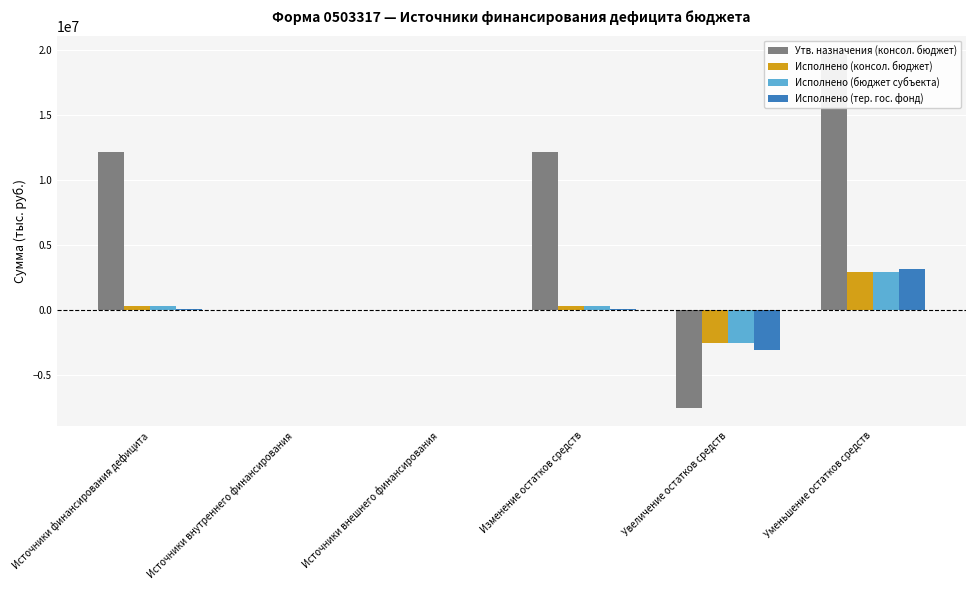

Is it true that Исполнено (тер. гос. фонд) equals 26899.0 at Источники финансирования дефицита?

False